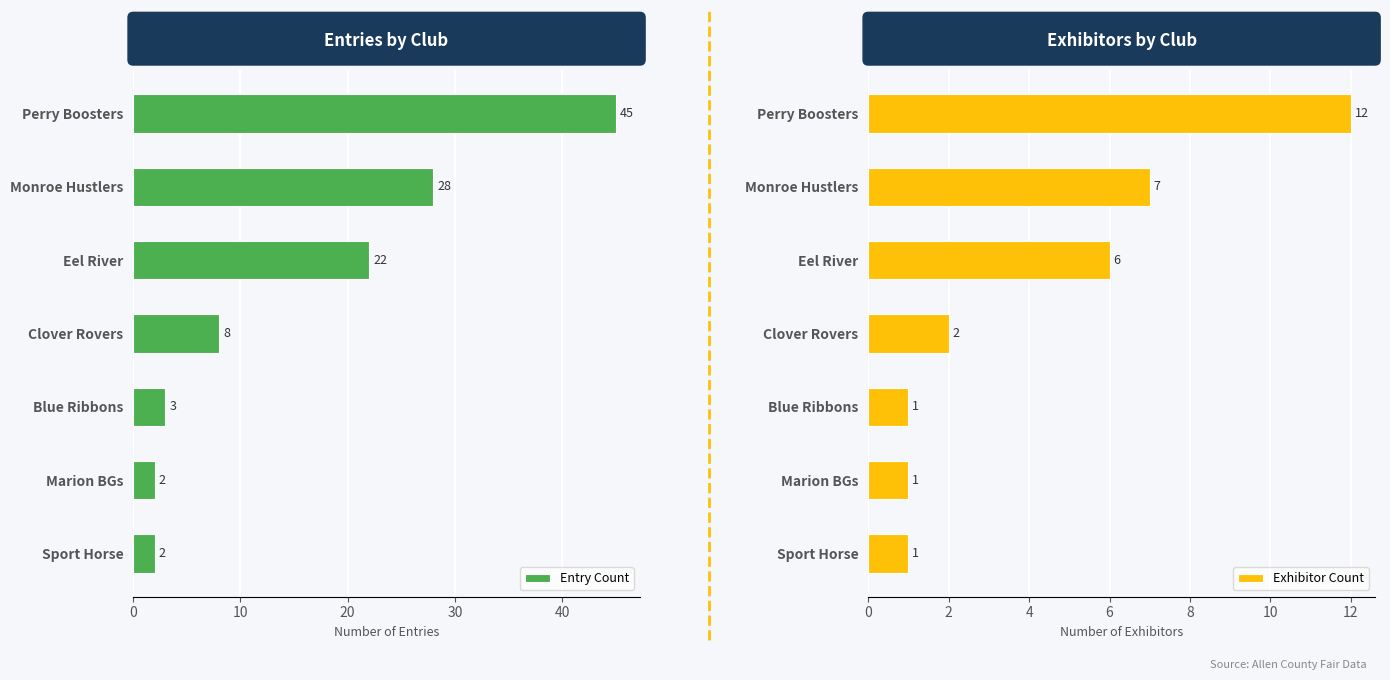

Rank the series by their average value, from highest to lowest.

Entry Count, Exhibitor Count